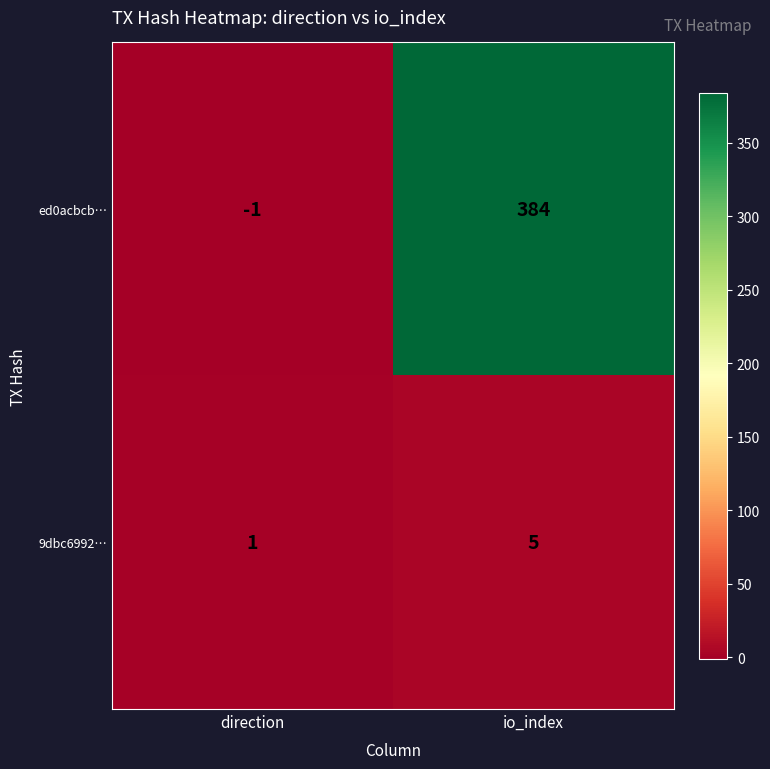

Rank the series at direction from highest to lowest value.

9dbc6992…, ed0acbcb…